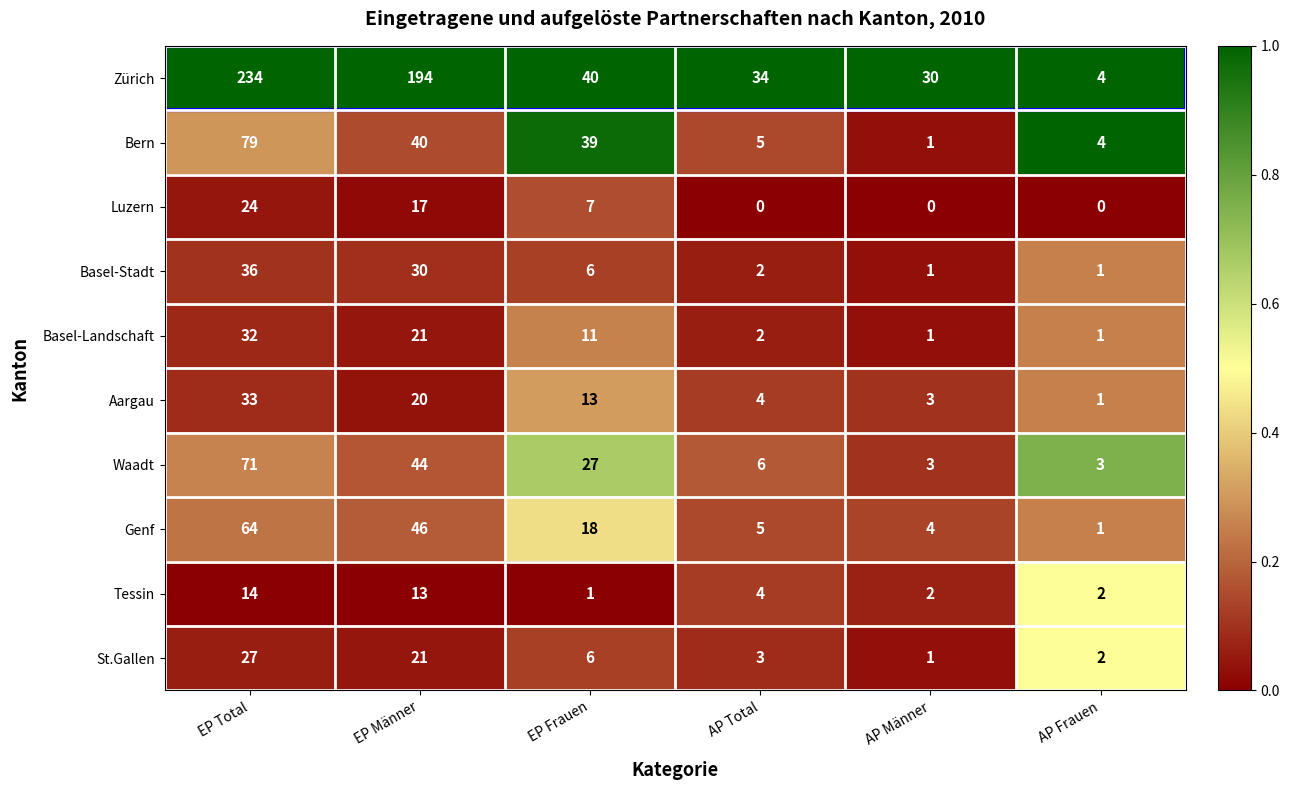

What is the sum of all Luzern values?

48